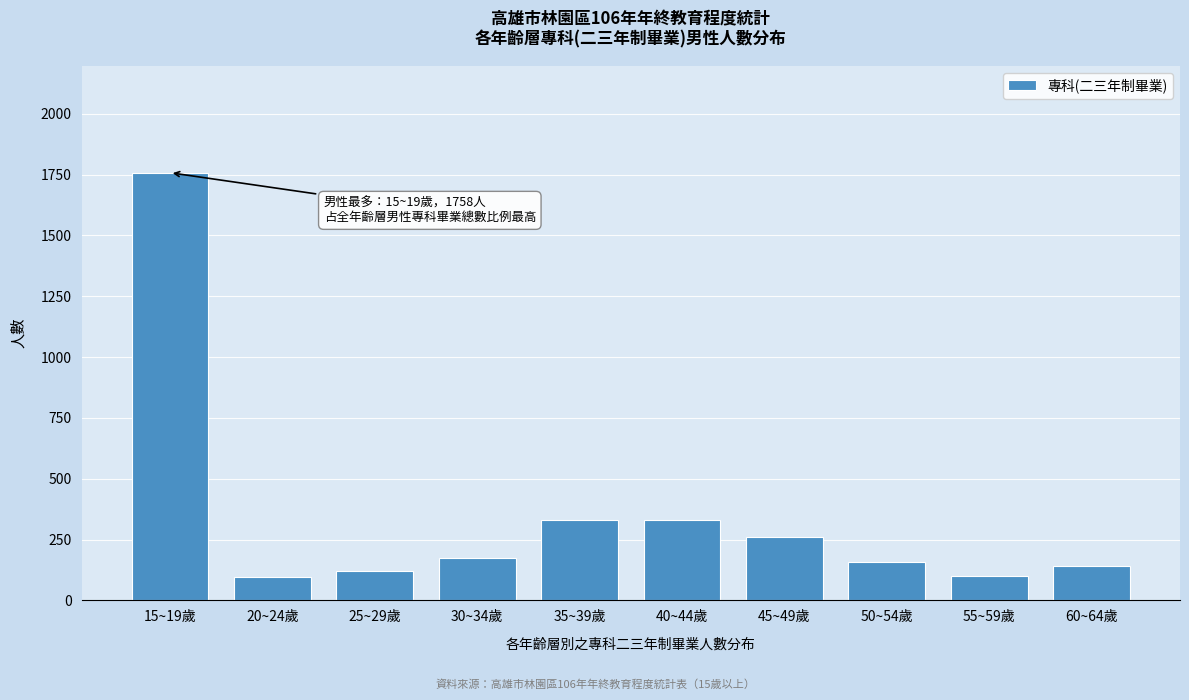

What is the difference between the maximum and minimum values?

1663